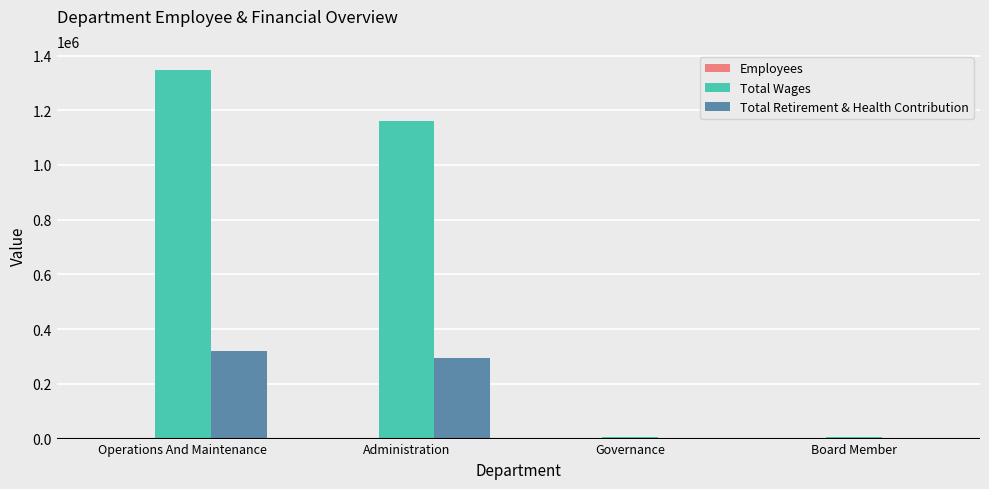

The Total Wages series shows 439039.4 at Operations And Maintenance. True or false?

False